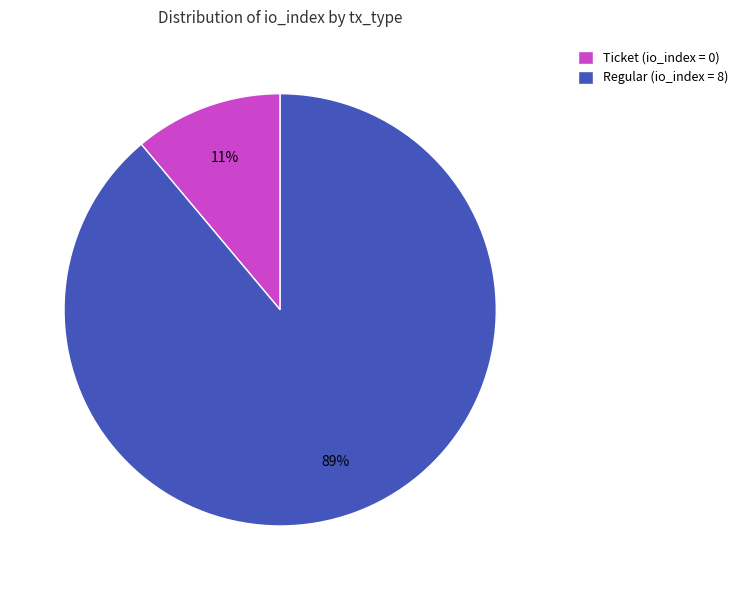

Do Ticket (io_index = 0) and Regular (io_index = 8) together represent more than half of the pie?

Yes